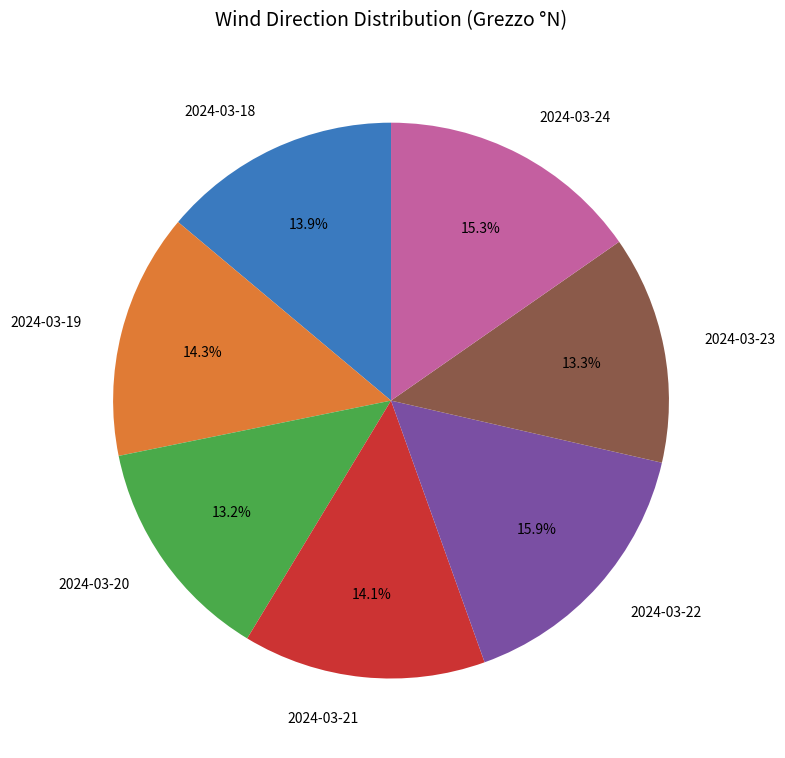

To the nearest percent, what portion does 2024-03-24 represent?

15%